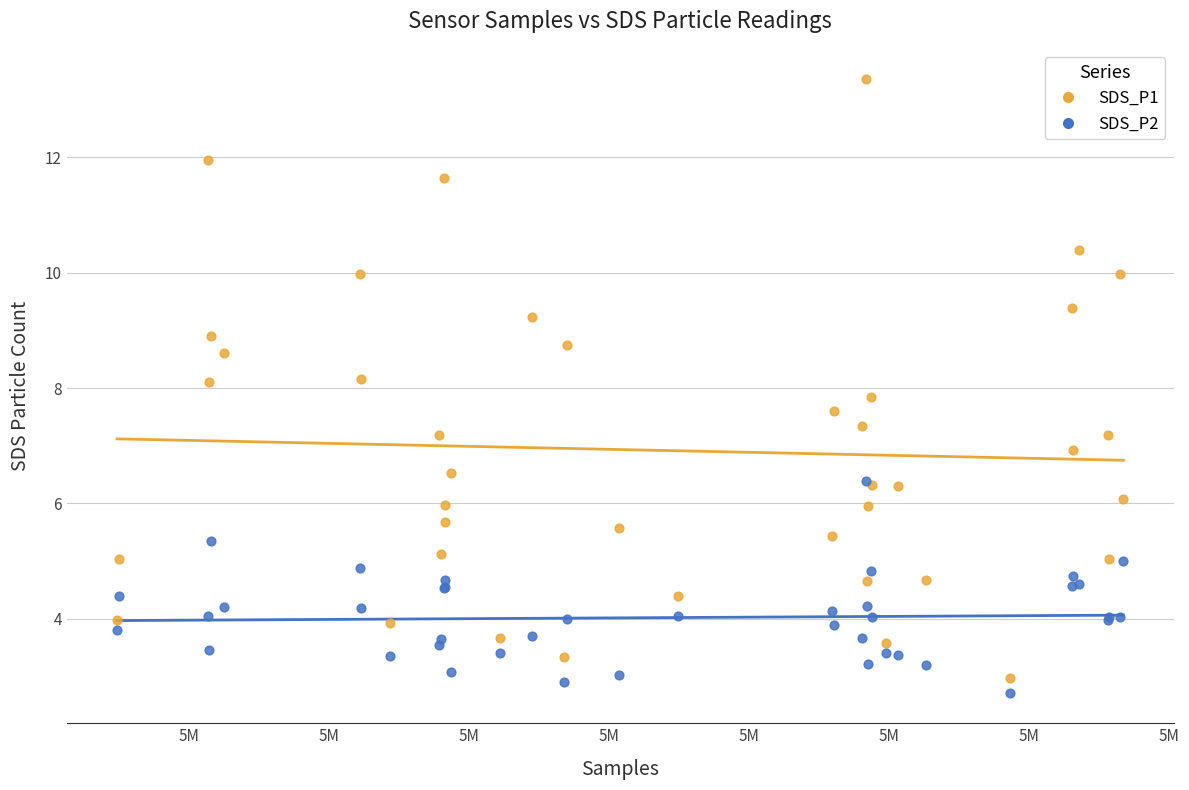

Which series has the largest Y range (max minus min)?

SDS_P1